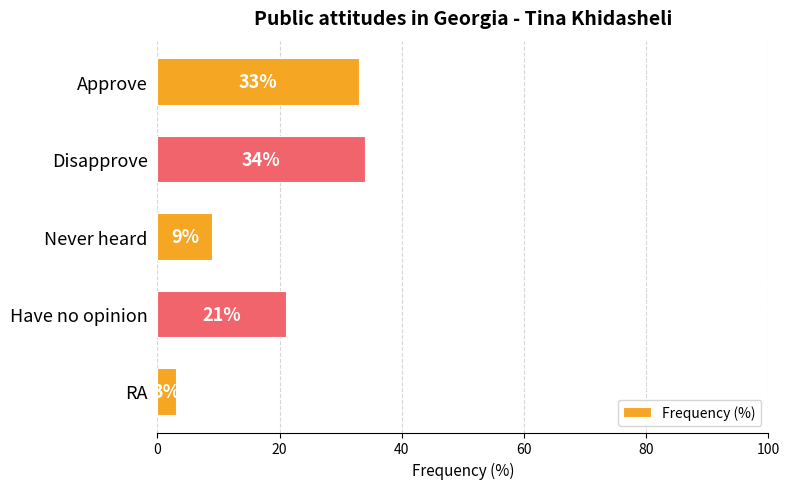

Rank the categories by value from lowest to highest.

RA, Never heard, Have no opinion, Approve, Disapprove